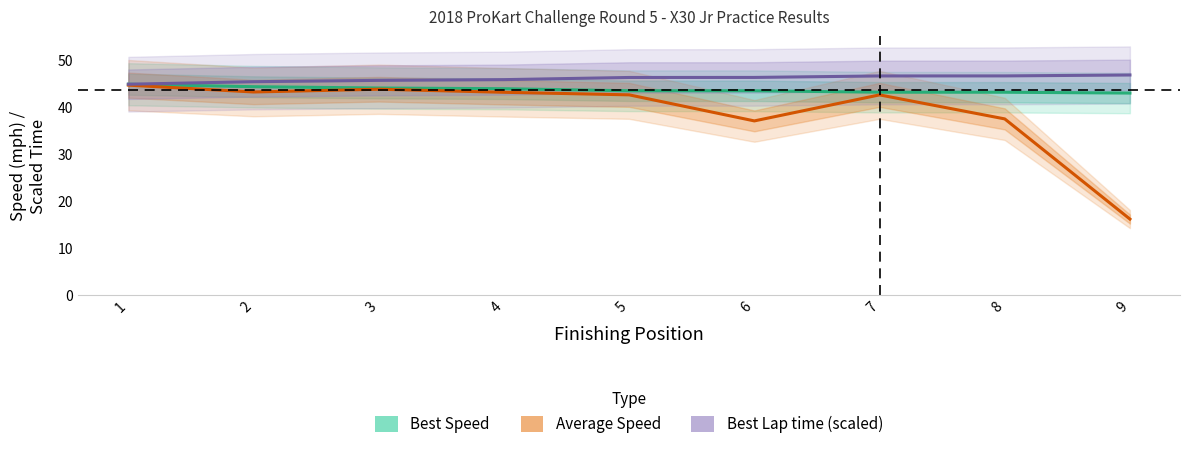

True or false: Average Speed and Best Speed cross at least once.

False